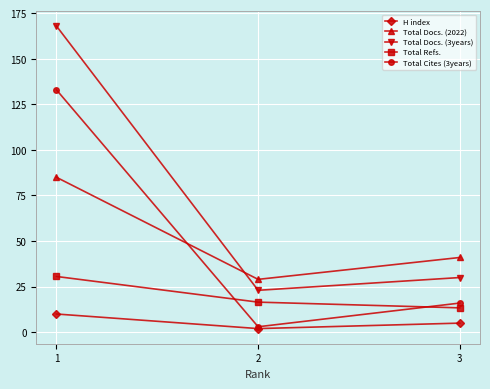

List the series in order of their peak value, lowest first.

H index, Total Refs., Total Docs. (2022), Total Cites (3years), Total Docs. (3years)